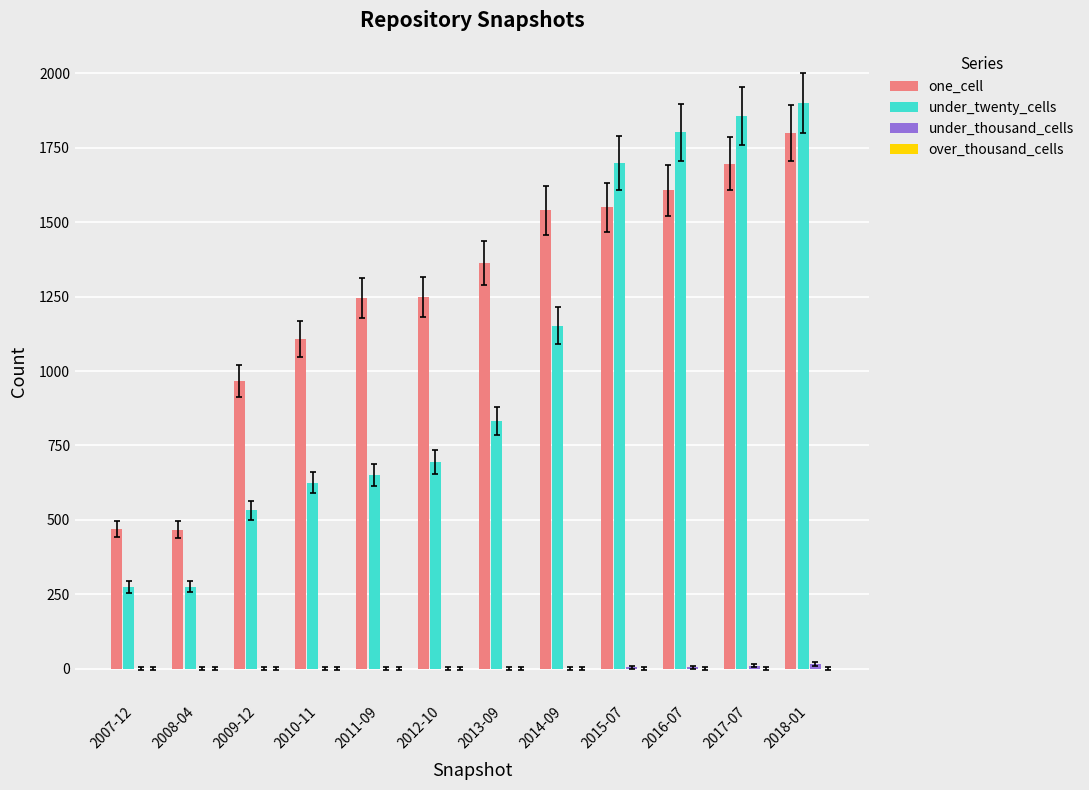

The value of one_cell at 2013-09 is 2247. True or false?

False